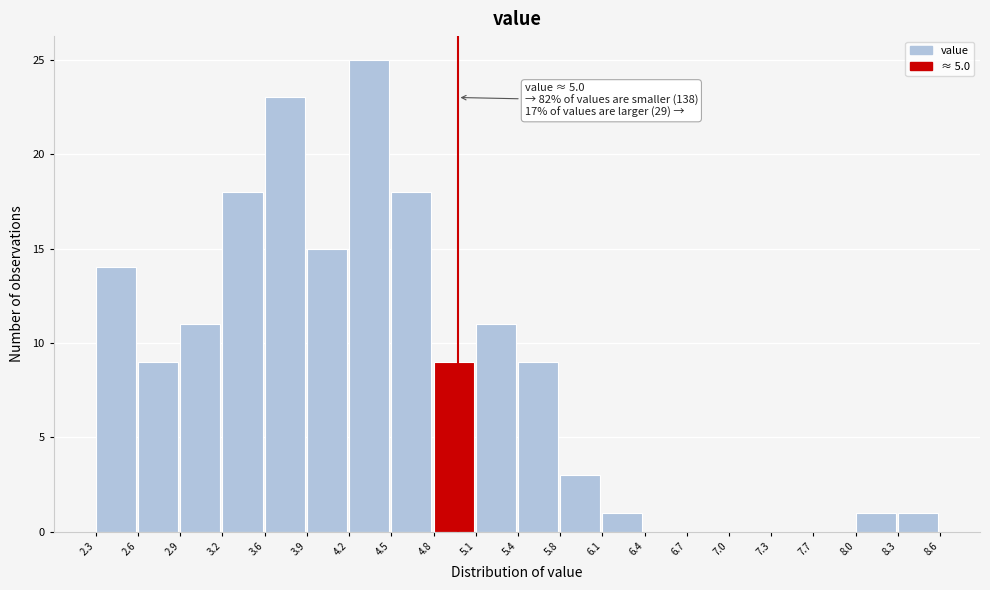

Over which range of the x-axis is the bar tallest?

4.2 to 4.5